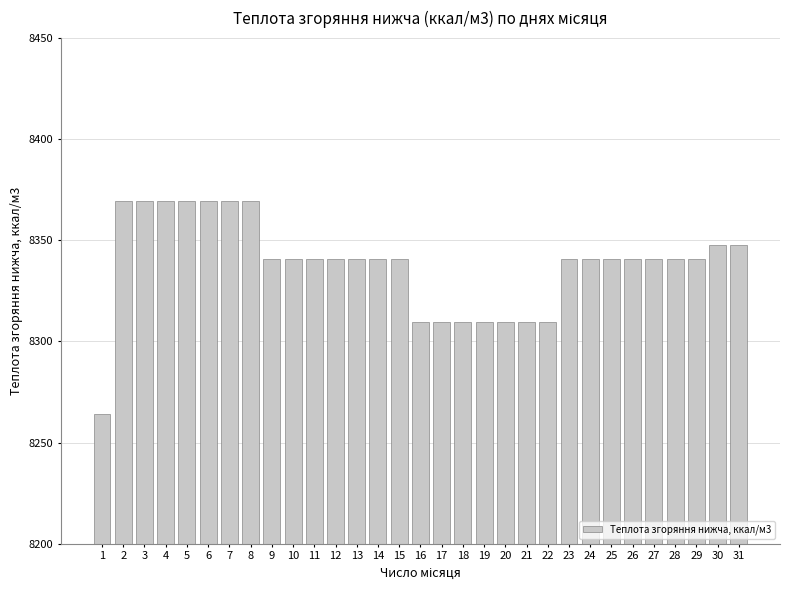

What is the minimum value shown in the chart?

8264.1